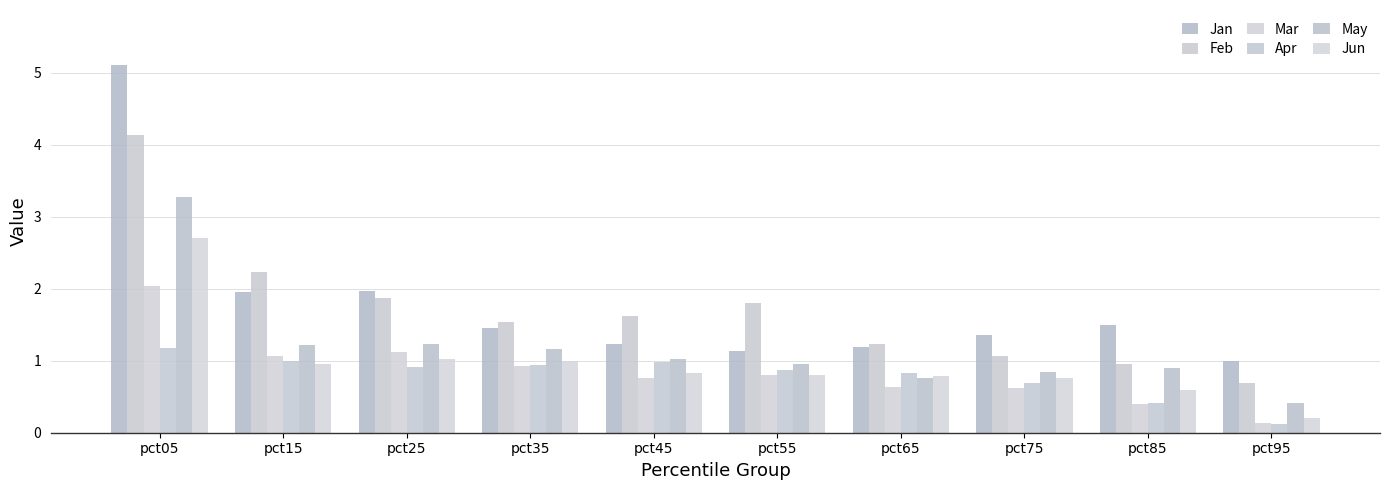

Which series changed the most between pct65 and pct85?

Apr